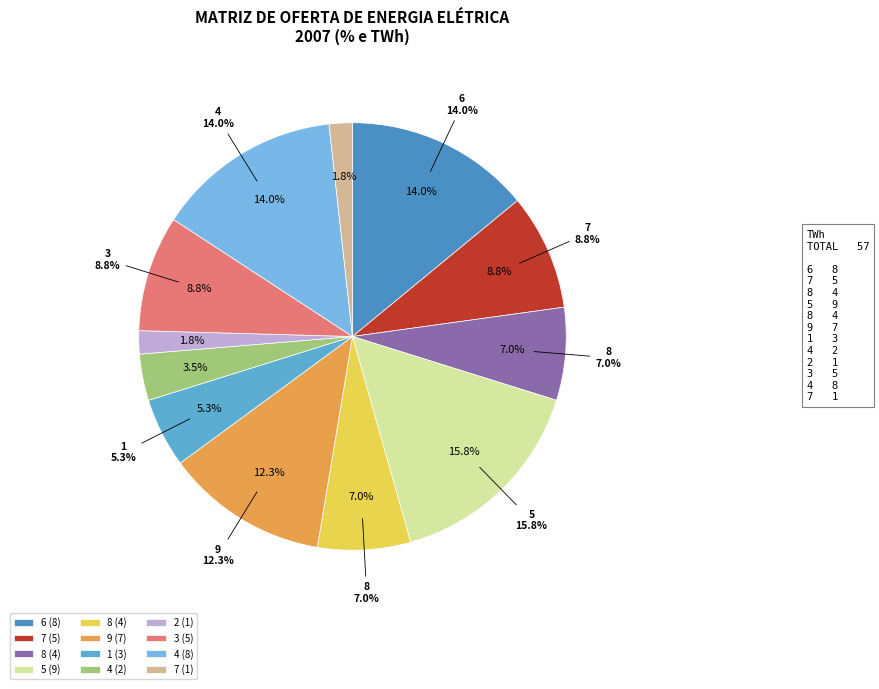

Is it true that 9 is 12% of the pie?

True